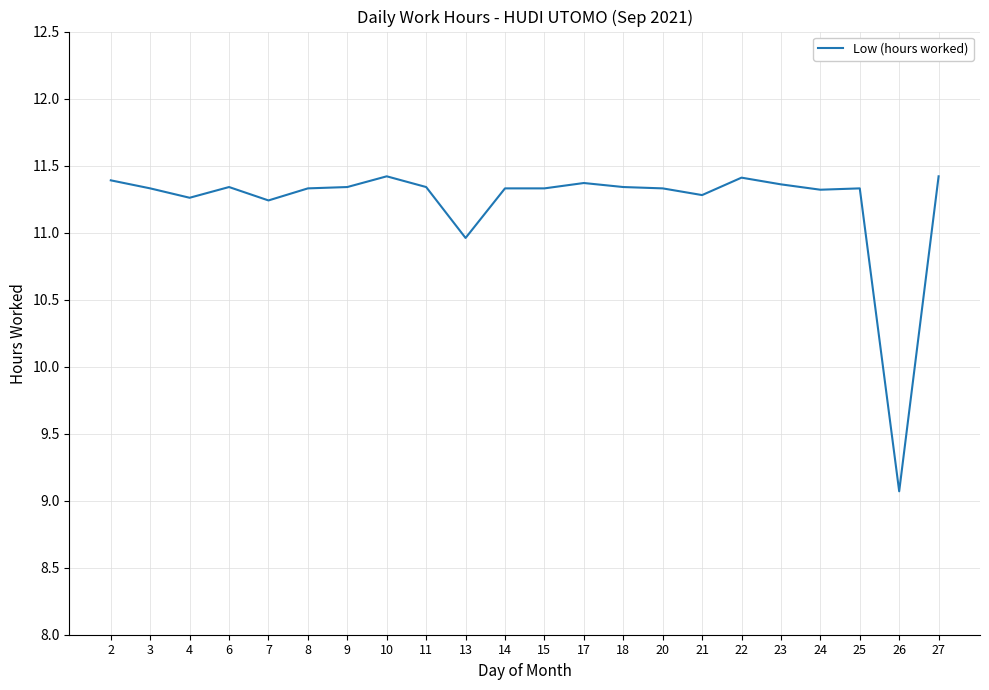

What is the ratio of the value at 13 to the value at 11?

1.0